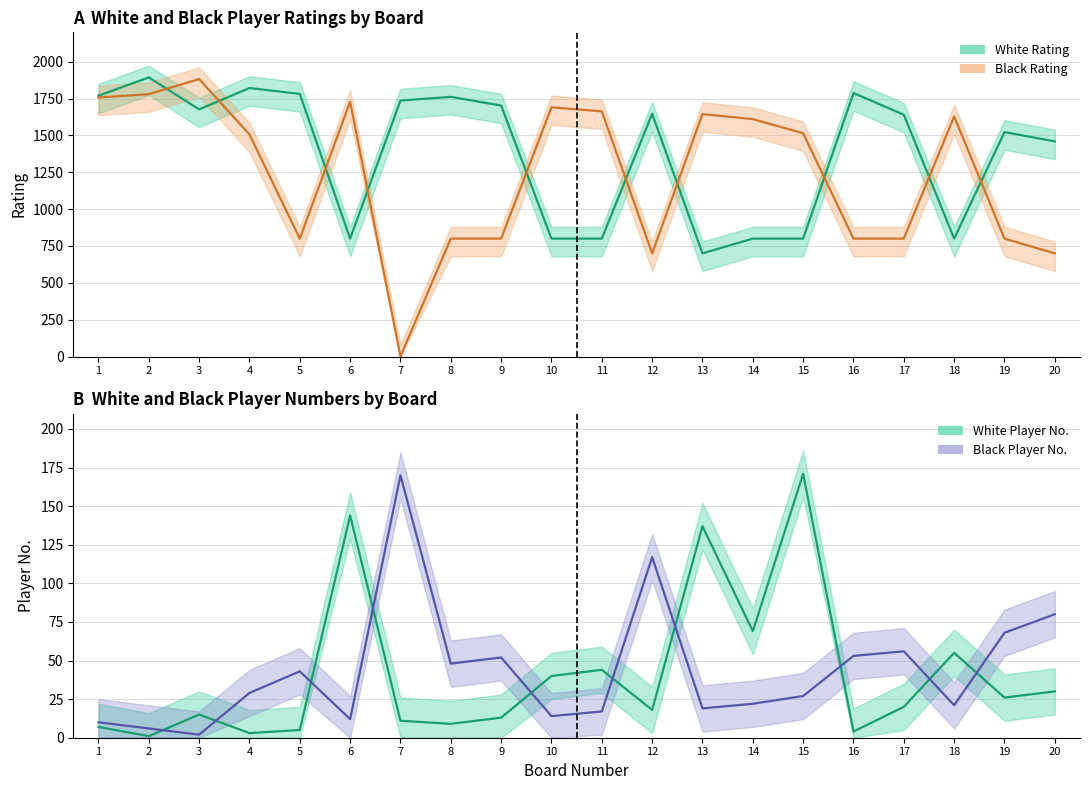

Which series has the widest spread of values?

Black Rating